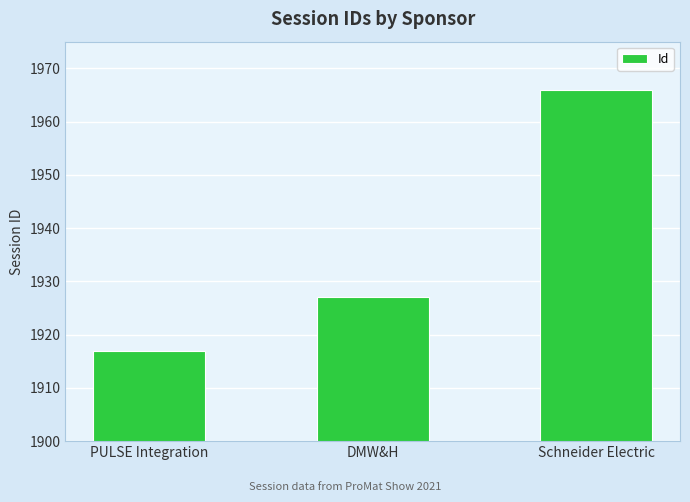

Approximately how many times larger is the value at Schneider Electric compared to DMW&H?

1.0